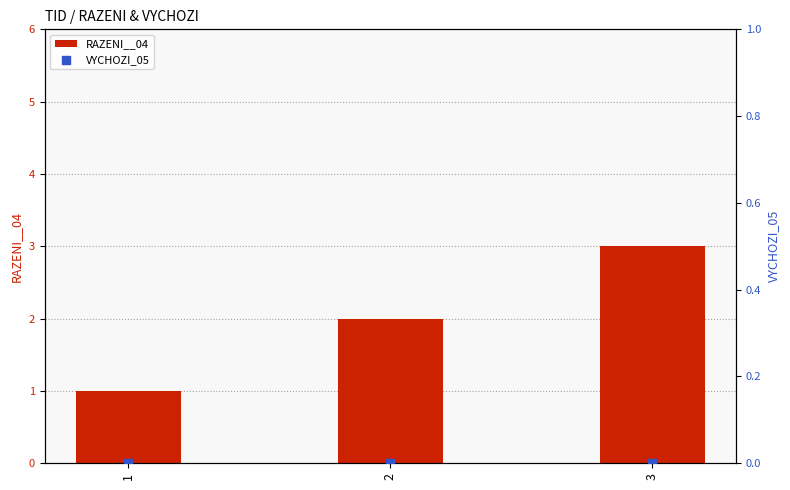

What is the total value across all series at 3?

3